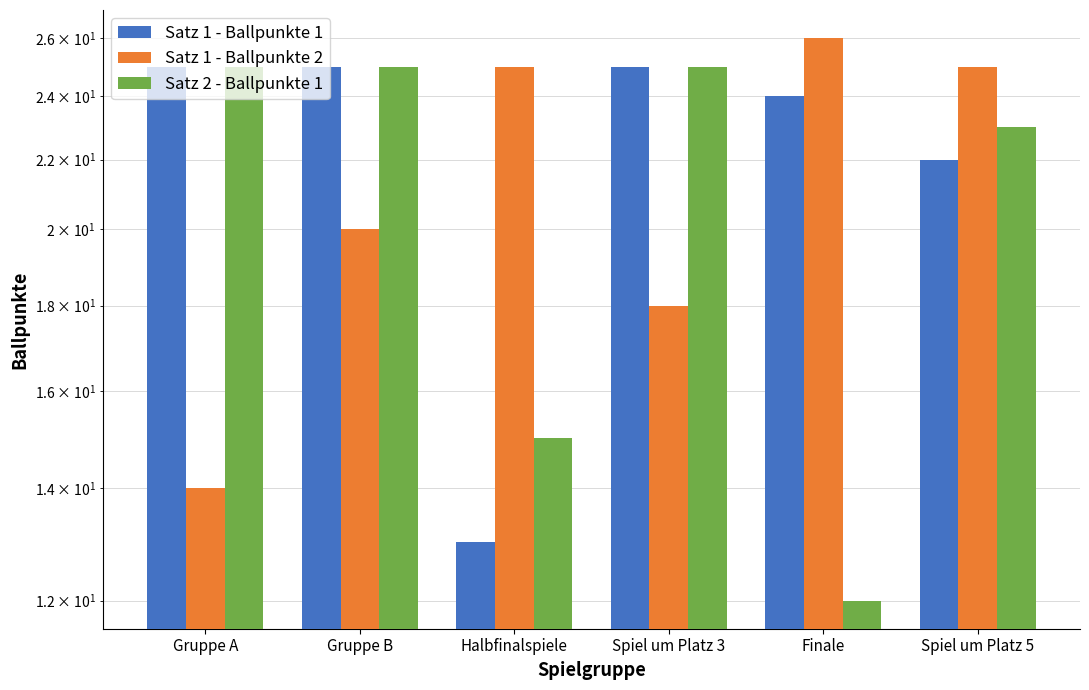

Reading right to left, what are all the values shown in this chart?

Satz 1 - Ballpunkte 1: Spiel um Platz 5=22	Finale=24	Spiel um Platz 3=25	Halbfinalspiele=13	Gruppe B=25	Gruppe A=25
Satz 1 - Ballpunkte 2: Spiel um Platz 5=25	Finale=26	Spiel um Platz 3=18	Halbfinalspiele=25	Gruppe B=20	Gruppe A=14
Satz 2 - Ballpunkte 1: Spiel um Platz 5=23	Finale=12	Spiel um Platz 3=25	Halbfinalspiele=15	Gruppe B=25	Gruppe A=25